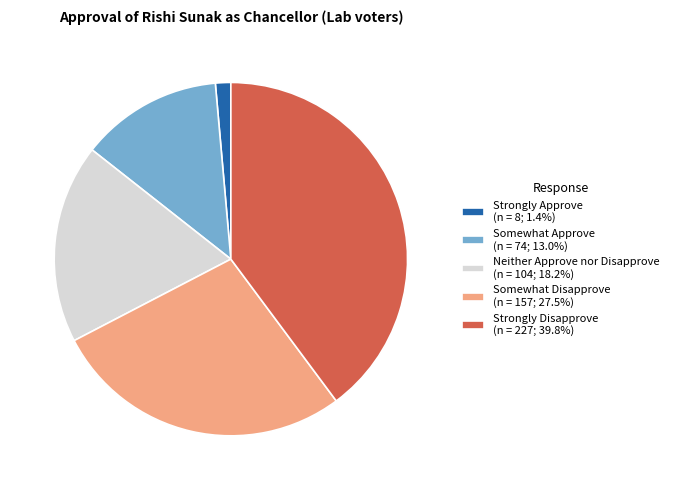

How many segments does this pie chart have?

5